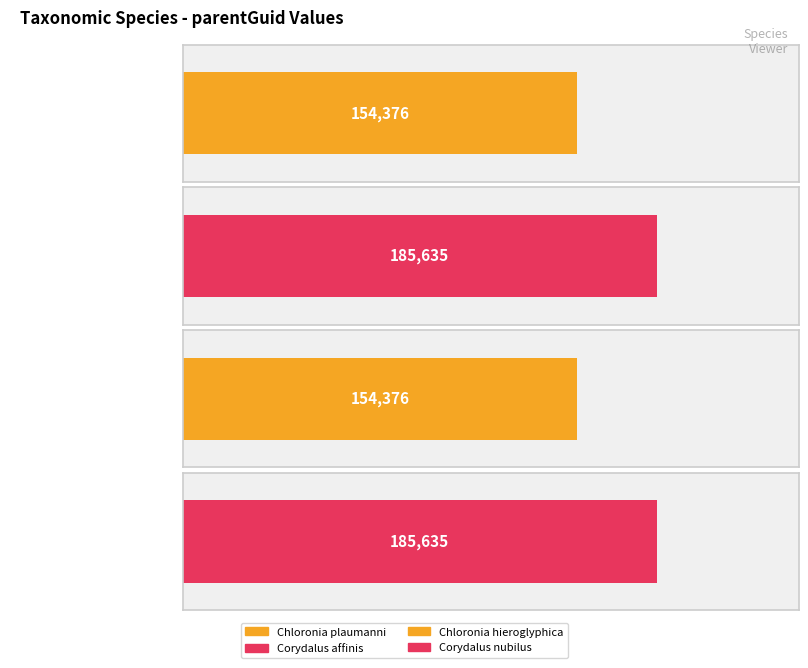

Read the value at 185630, to the nearest 50.

185650